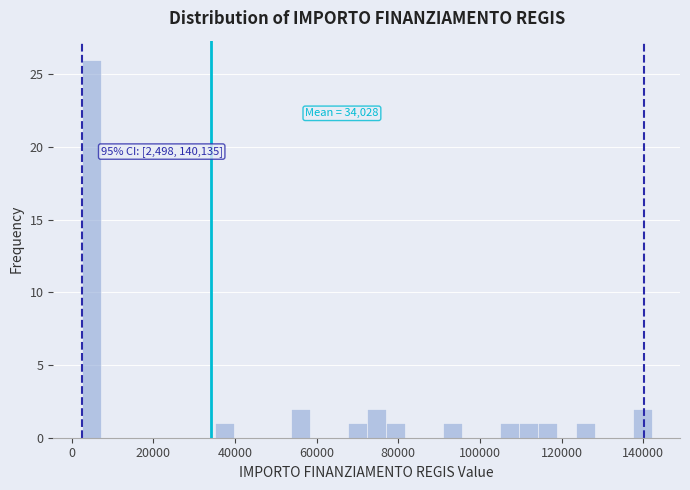

Around what value on the x-axis is the tallest bar? Give the approximate position of its centre, as read against the axis.

4000